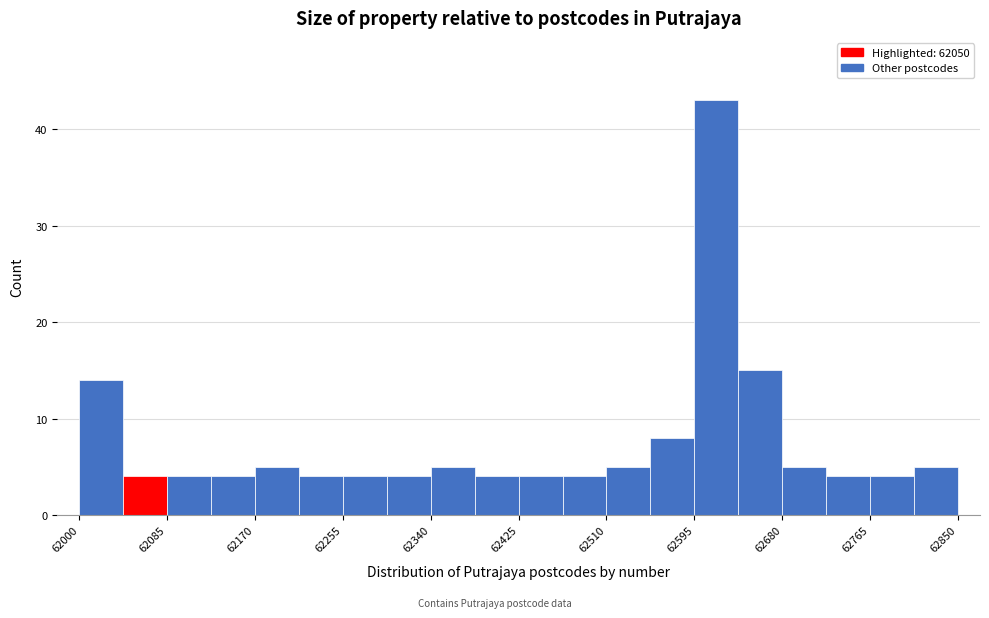

Reading left to right, list every bar in this chart as the range it spans on the x-axis followed by its height. Neither the bar edges nor the heights are printed on the chart, so give them approximately, as read against the axes.

62000 to 62040: 14
62040 to 62090: 4
62090 to 62130: 4
62130 to 62170: 4
62170 to 62210: 5
62210 to 62260: 4
62260 to 62300: 4
62300 to 62340: 4
62340 to 62380: 5
62380 to 62430: 4
62430 to 62470: 4
62470 to 62510: 4
62510 to 62550: 5
62550 to 62600: 8
62600 to 62640: 43
62640 to 62680: 15
62680 to 62720: 5
62720 to 62770: 4
62770 to 62810: 4
62810 to 62850: 5